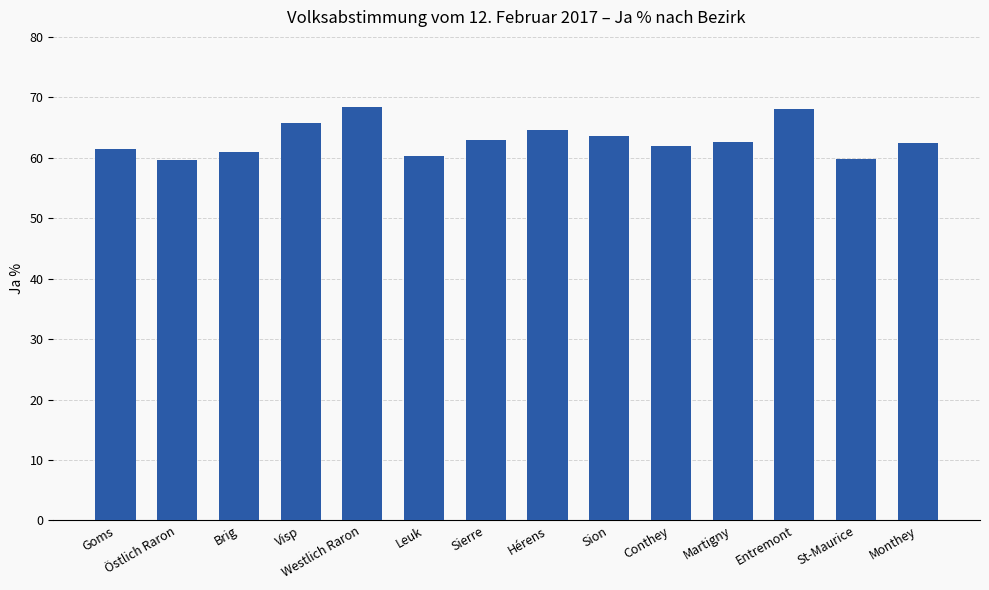

What is the difference between the second highest and second lowest values?

8.3